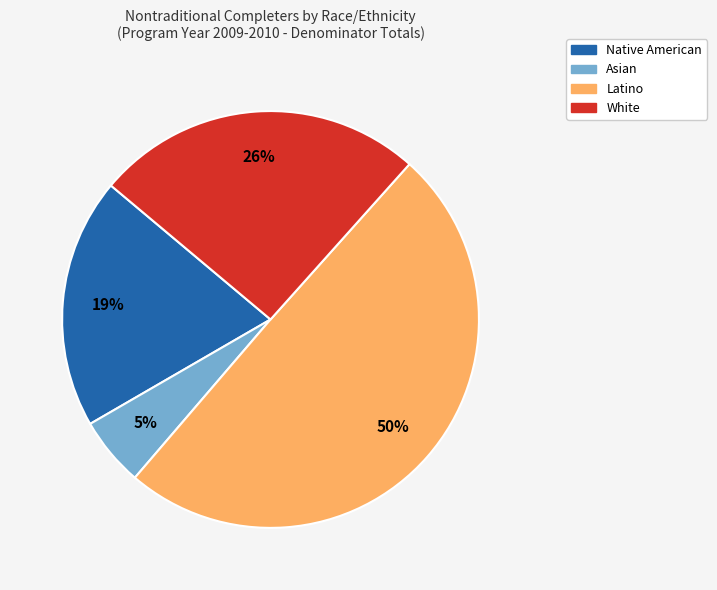

Is there a majority slice in this chart?

No